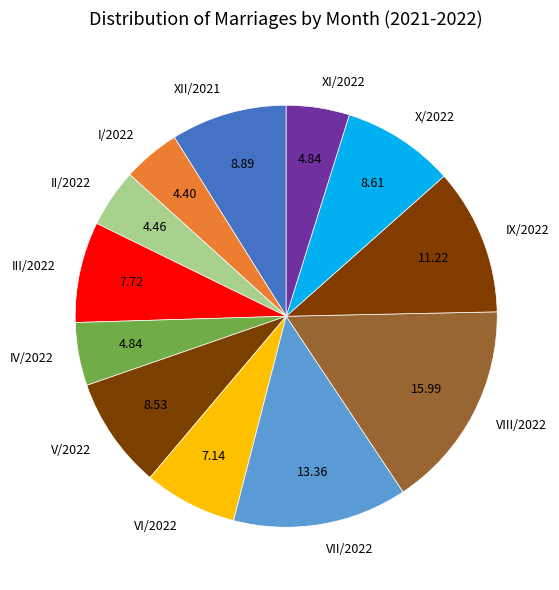

The III/2022 slice represents 18% of the pie. True or false?

False